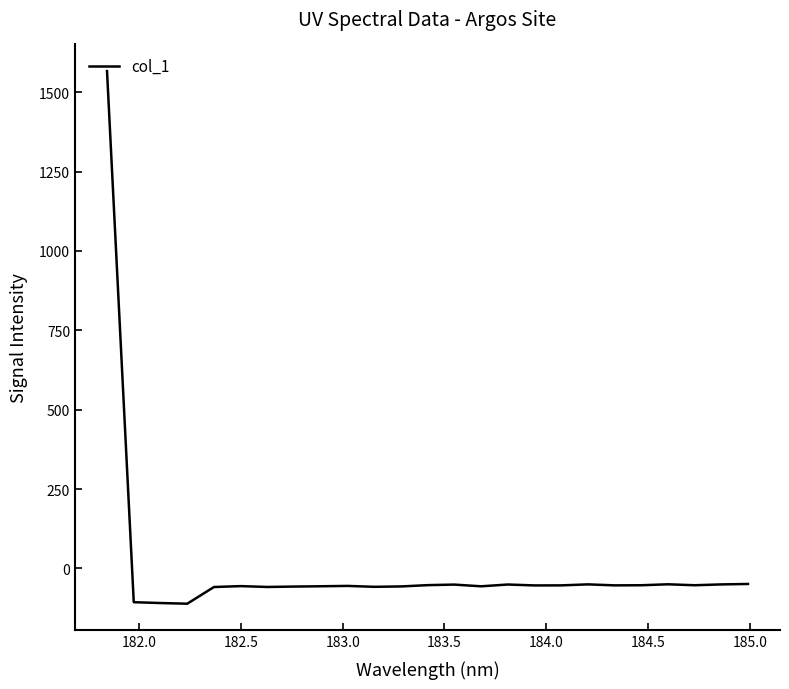

What is the smallest value displayed?

-111.2